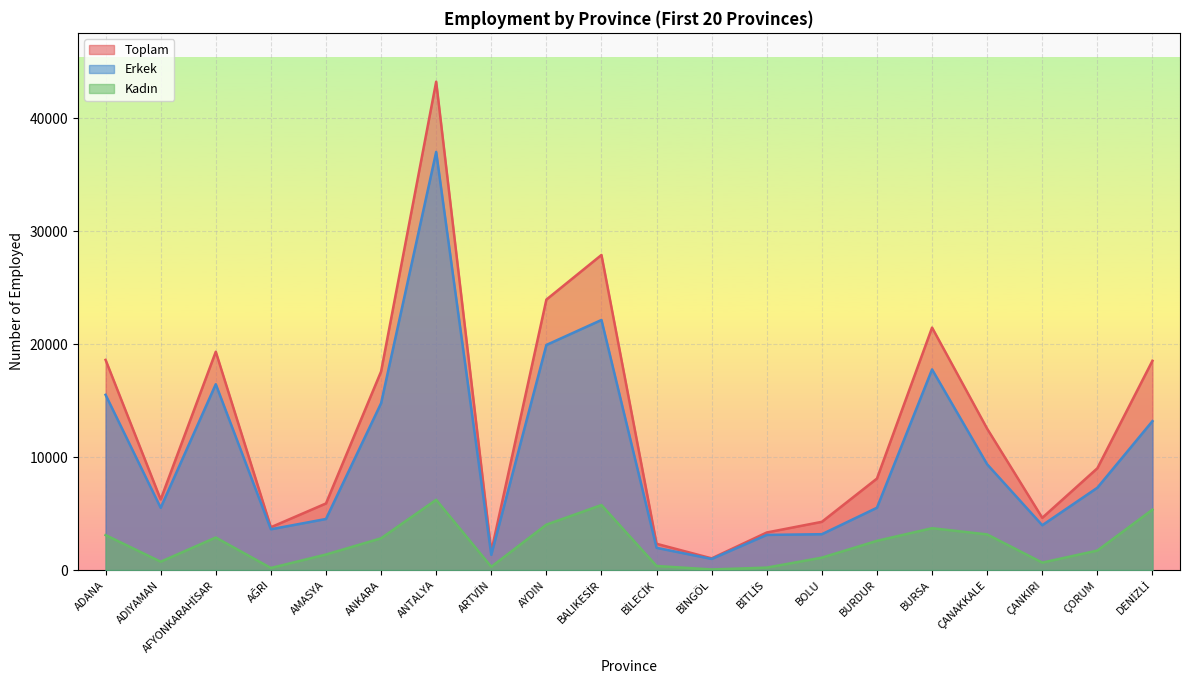

What is the label of the 15th point from the right?

ANKARA